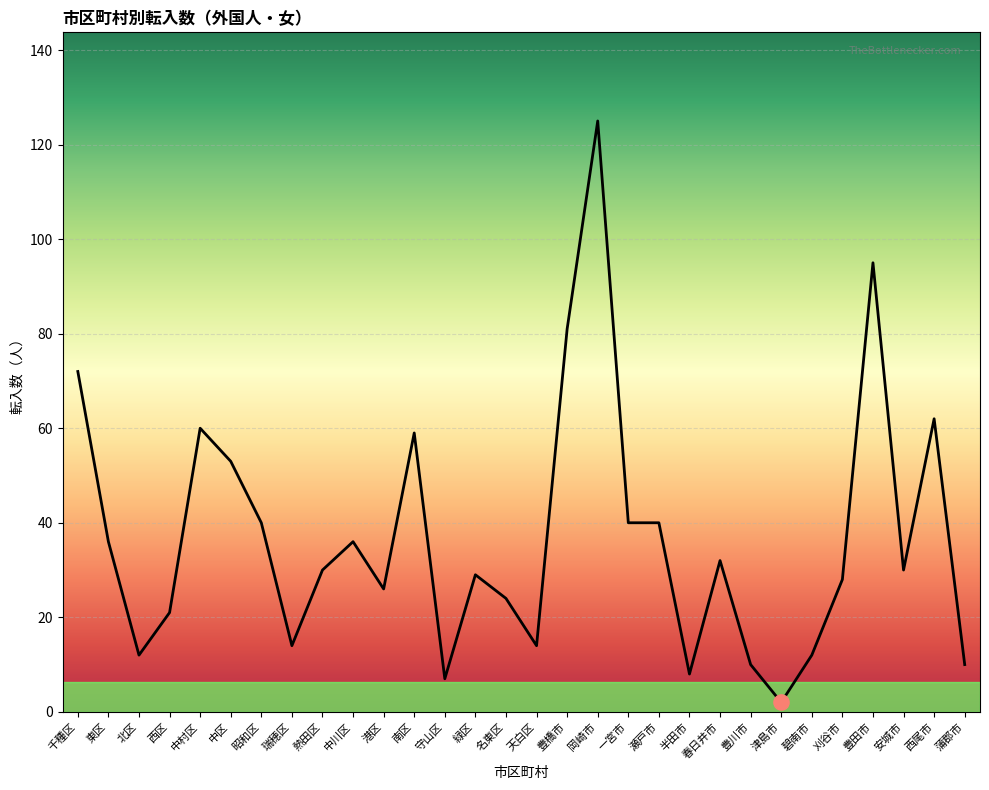

What is the ratio of the value at 昭和区 to the value at 西尾市?

0.6